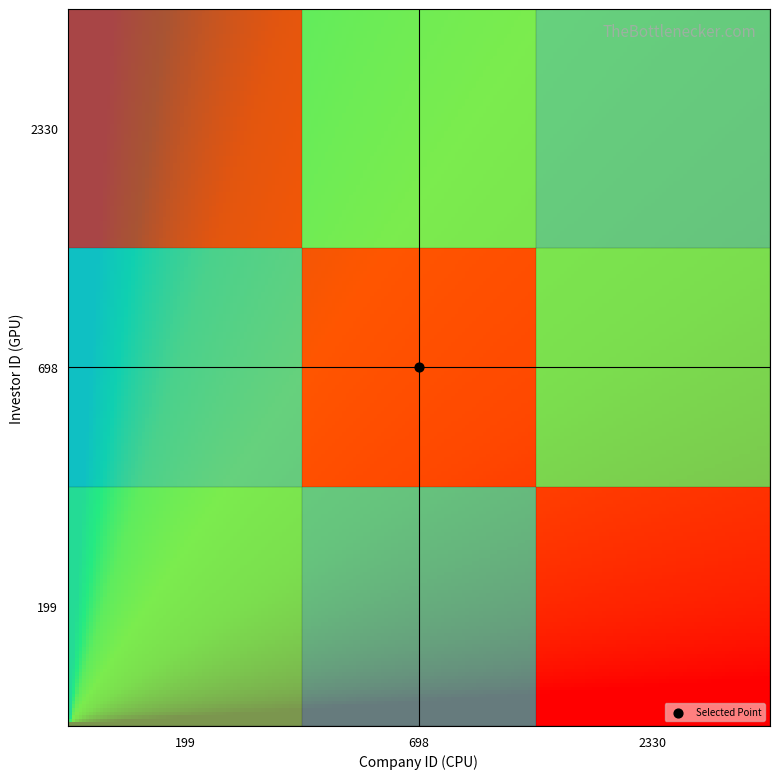

Is it true that 199 equals 17000000 at 698?

True